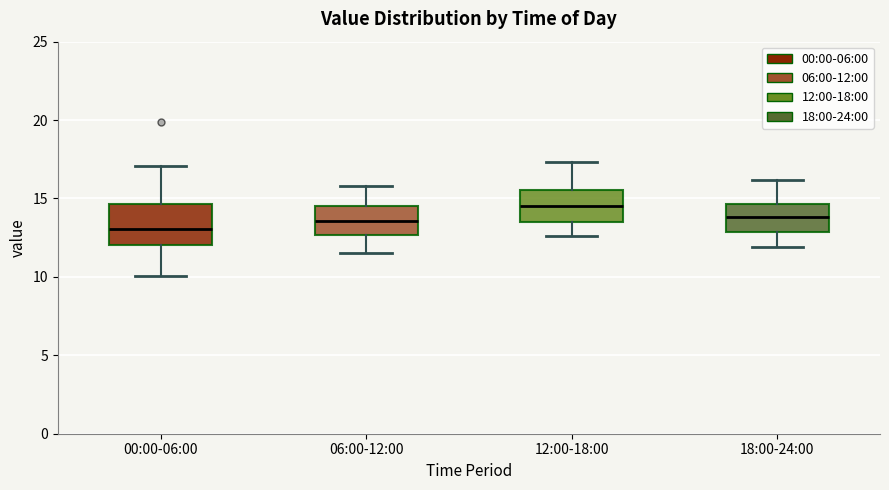

Where does the lower whisker of the box for 12:00-18:00 end on the y-axis? The values are not printed on the chart, so give them approximately, as read against the axis.

12.5